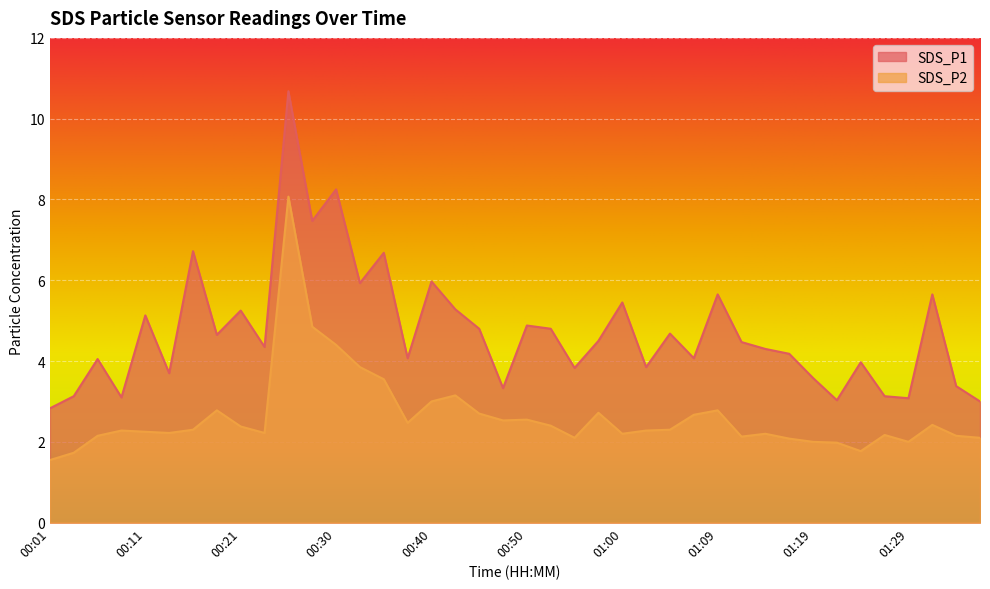

Which series has the largest total across all categories?

SDS_P1